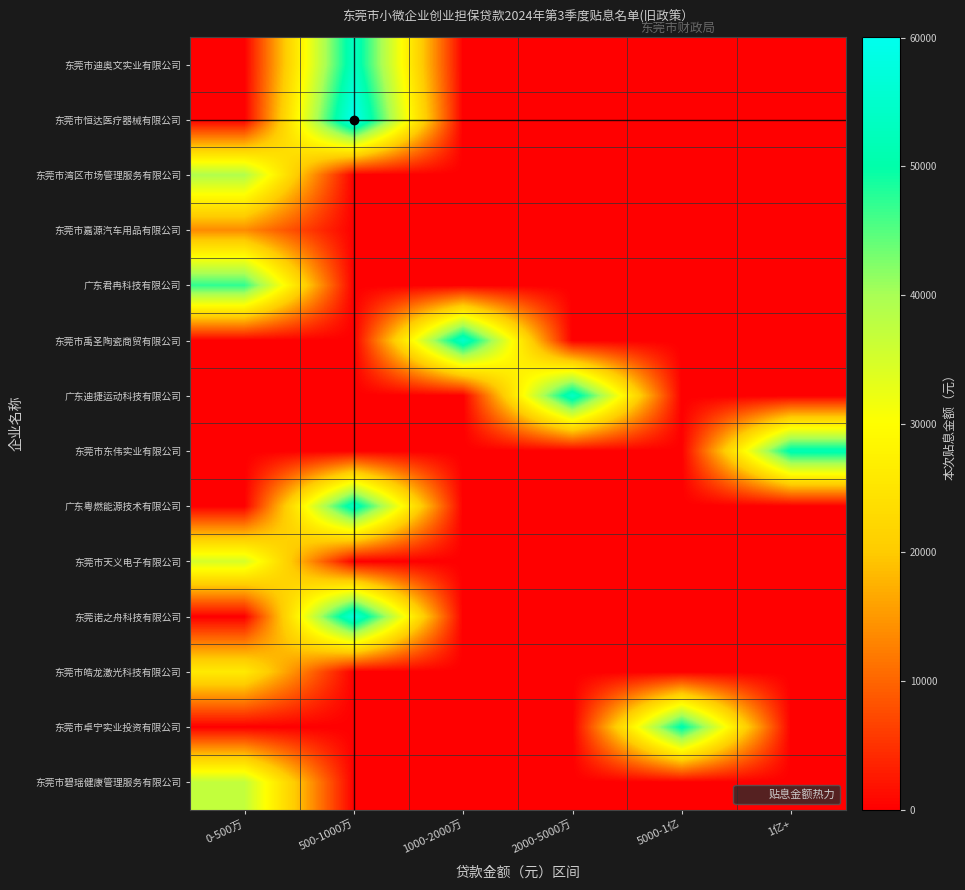

How many categories are shown in the chart?

6